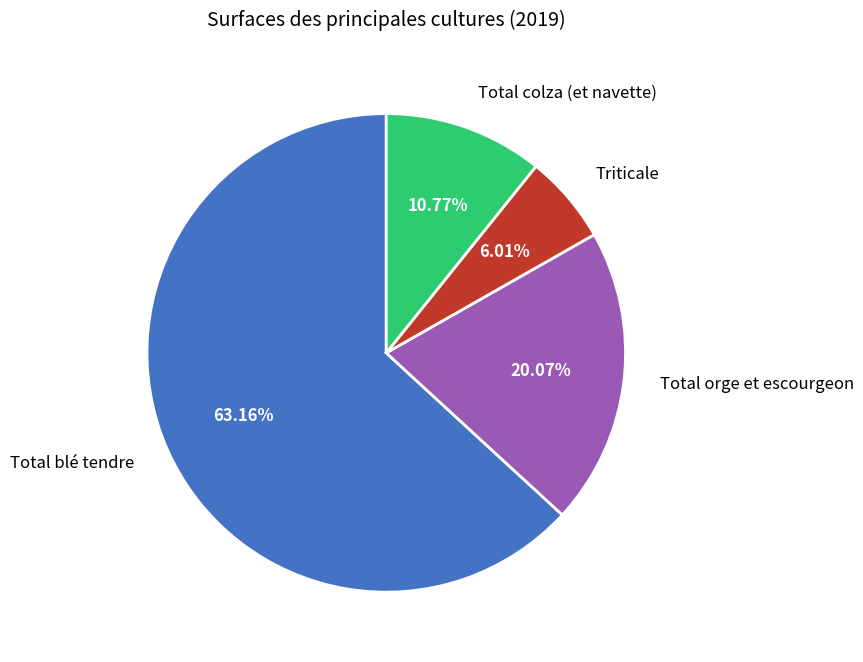

How much of the chart is everything except Total orge et escourgeon?

79.9%